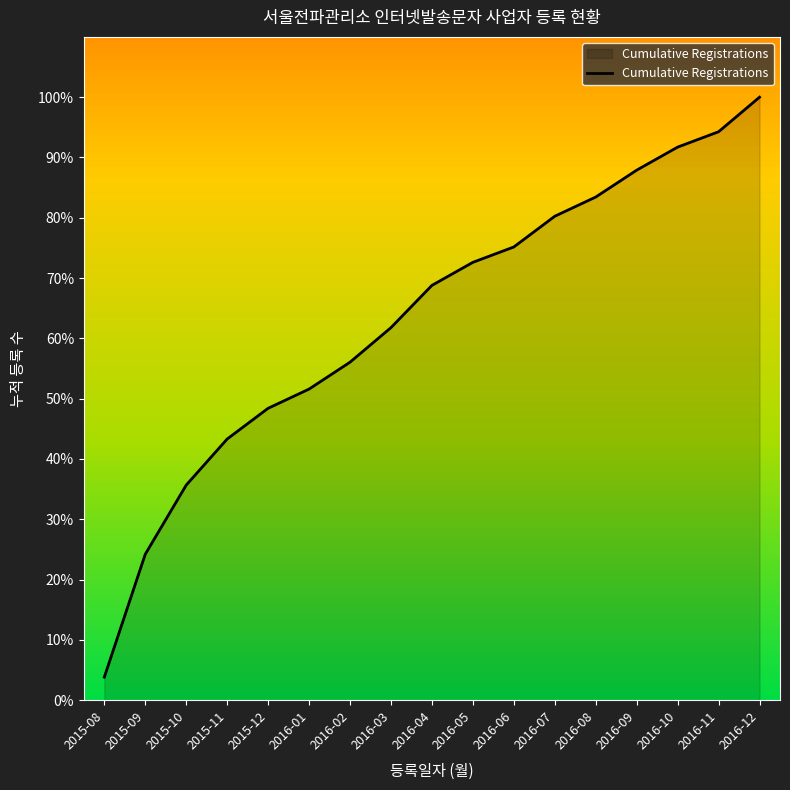

What is the greatest value displayed?

100.0